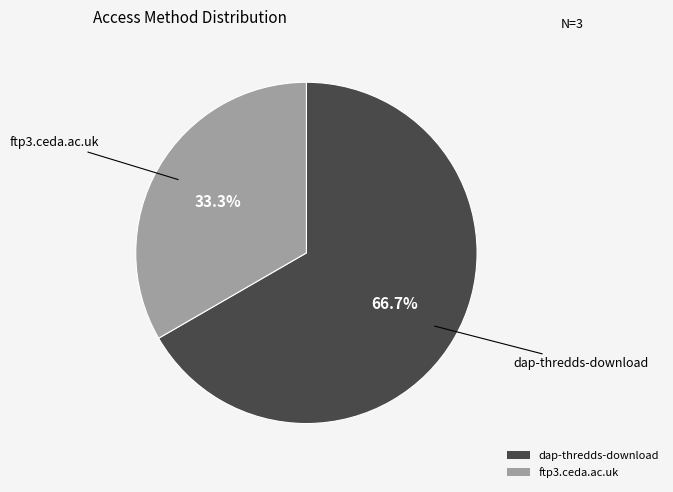

How much of the chart is everything except ftp3.ceda.ac.uk?

66.7%